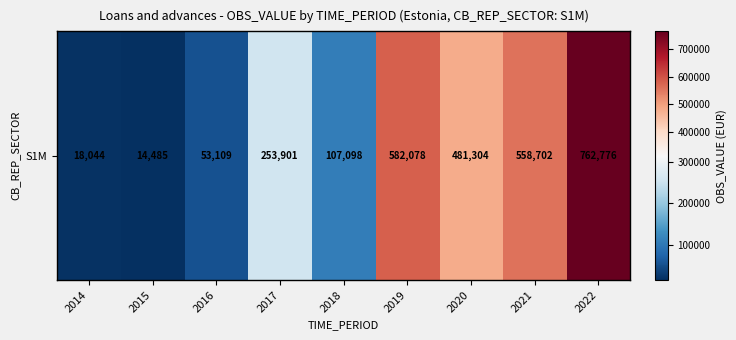

How many categories are shown in the chart?

9